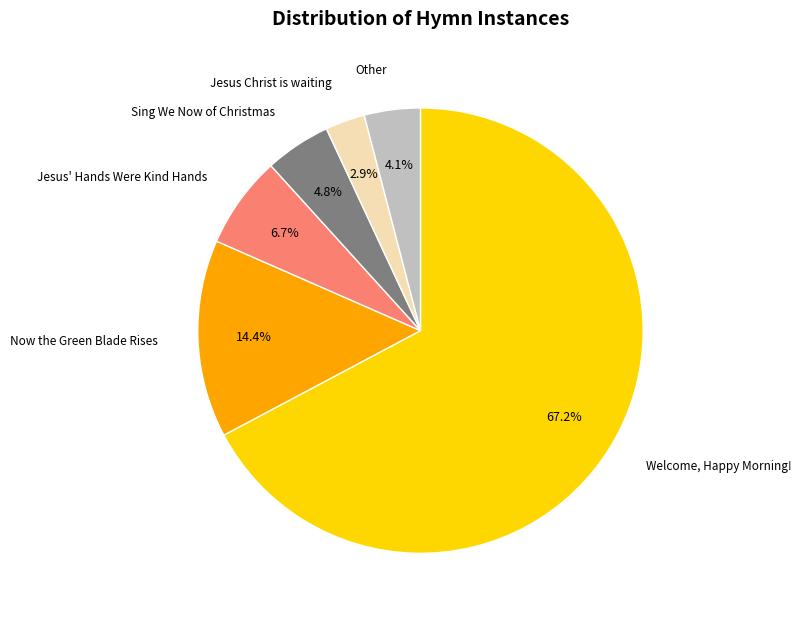

To the nearest percent, what is the average slice percentage?

17%